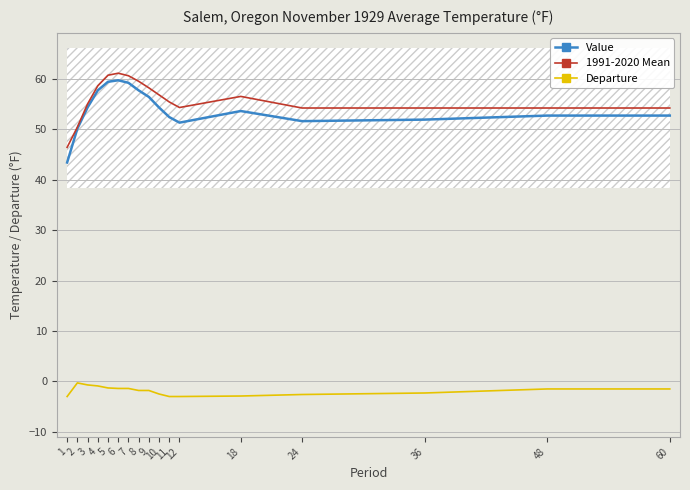

How many values in the Departure series are below -1?

14